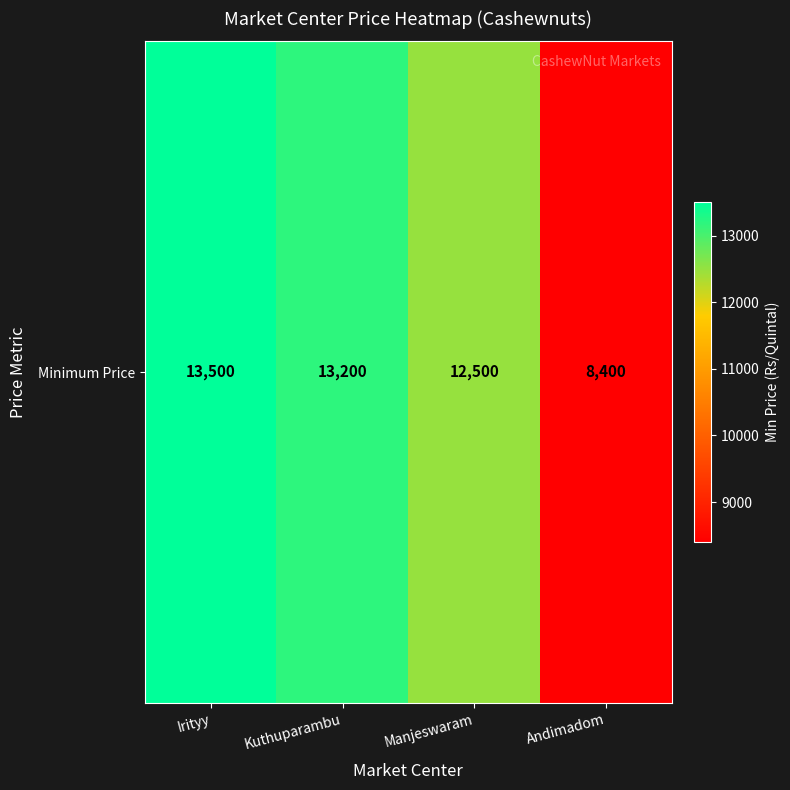

Which has a higher value, Irityy or Kuthuparambu?

Irityy